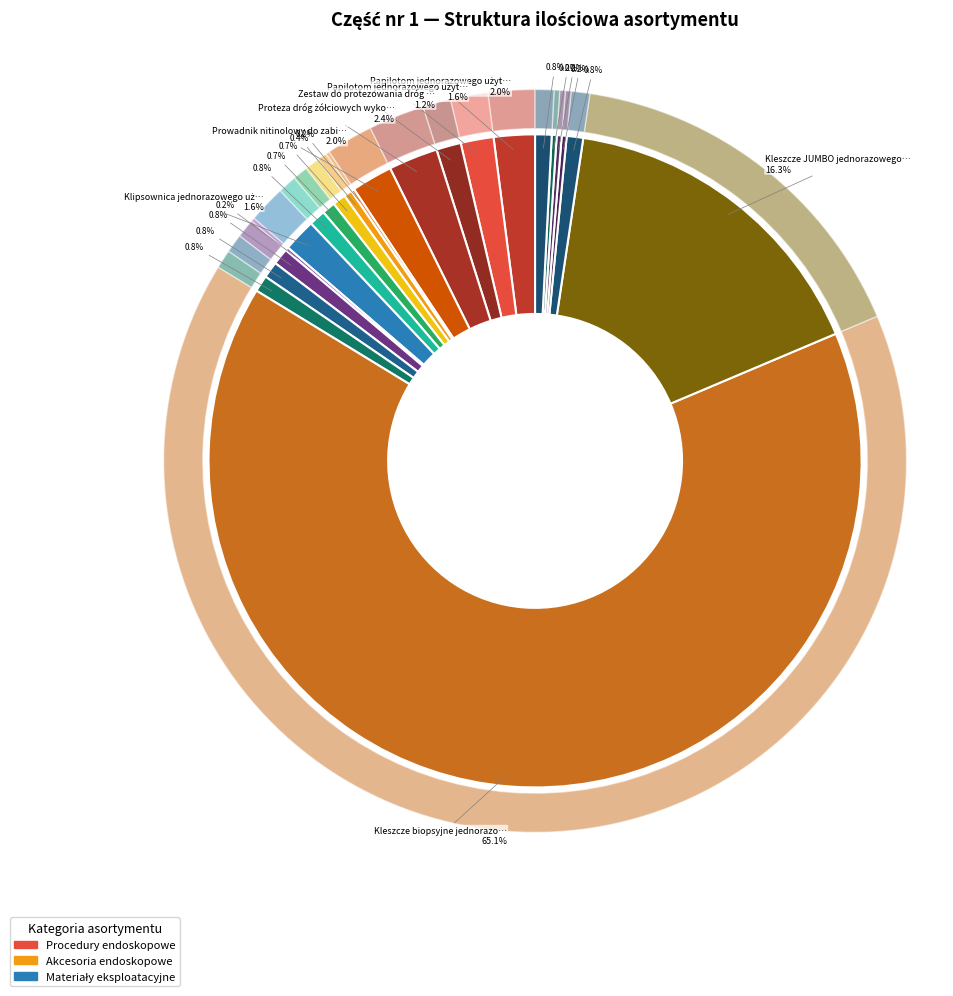

To the nearest percent, what is the average slice percentage?

5%